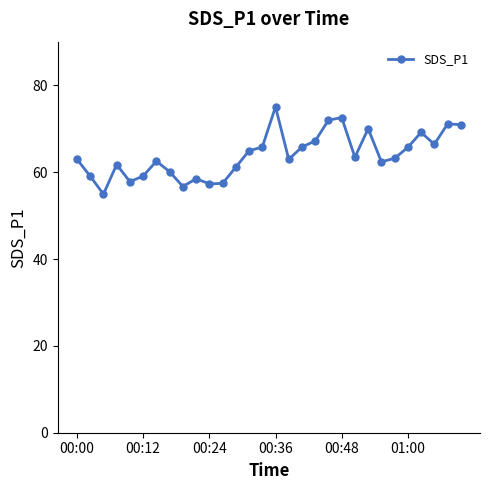

What is the smallest value displayed?

55.0